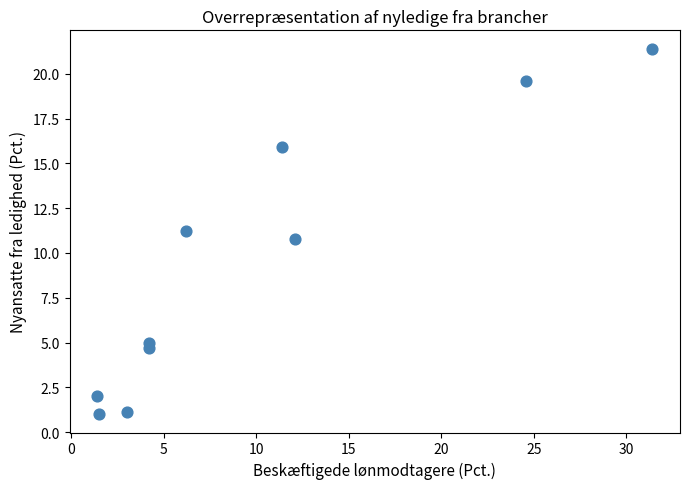

What is the range of X values (max minus min)?

30.0